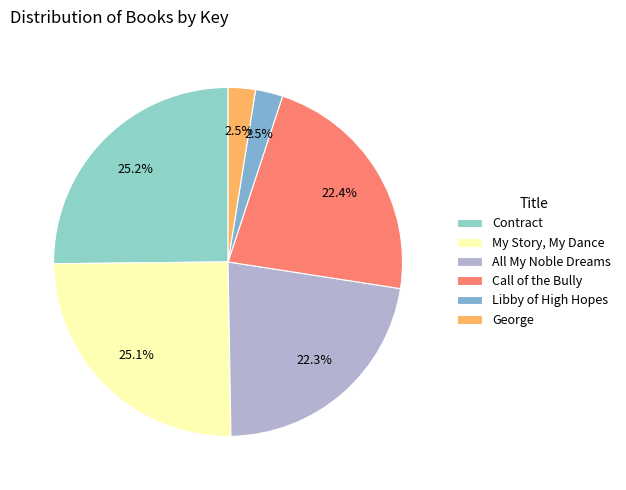

What percentage is the My Story, My Dance slice, to the nearest percent?

25%